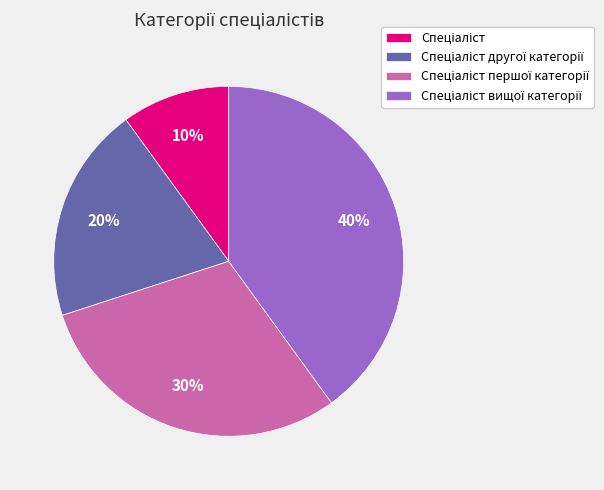

To the nearest percent, what is the difference between the largest and smallest slice percentages?

30%